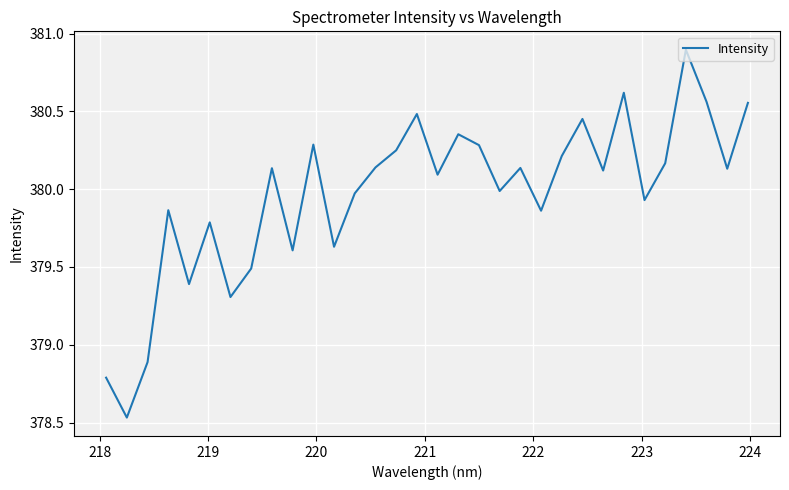

What is the difference between the maximum and minimum values?

2.4